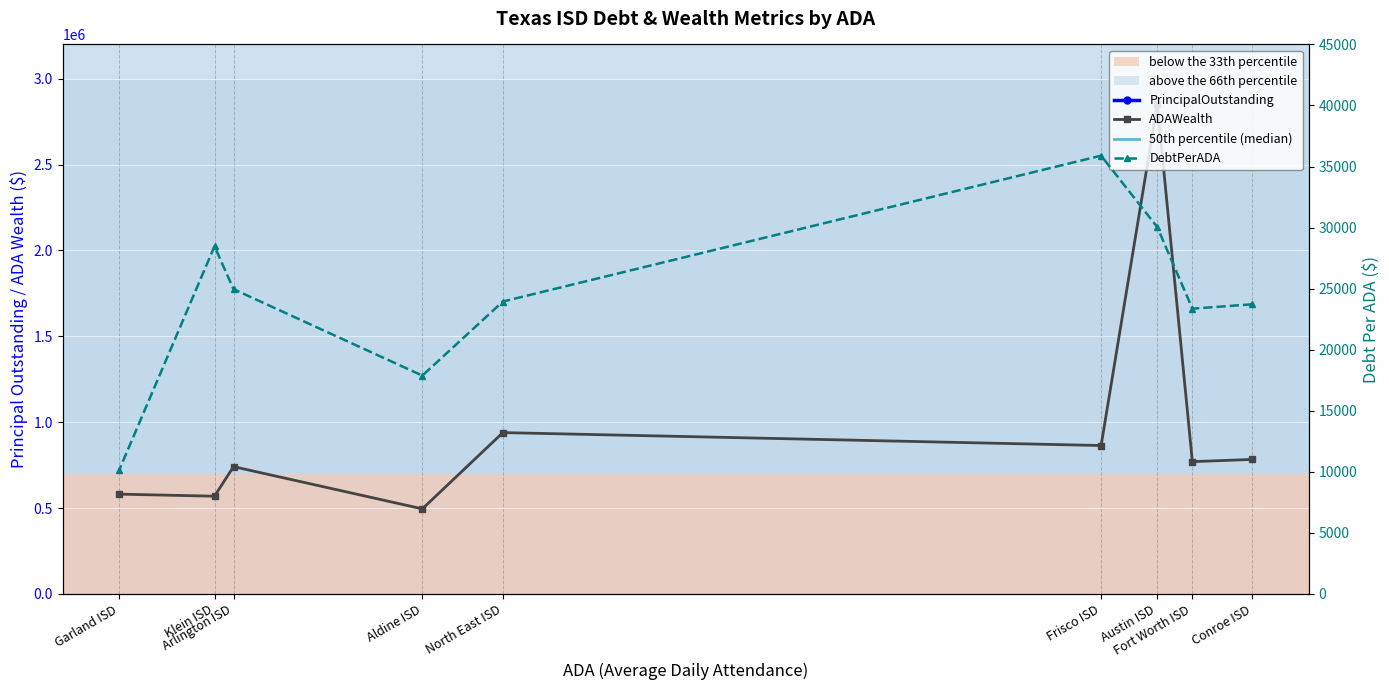

What is the difference between the second highest and second lowest values in the PrincipalOutstanding series?

983890633.2